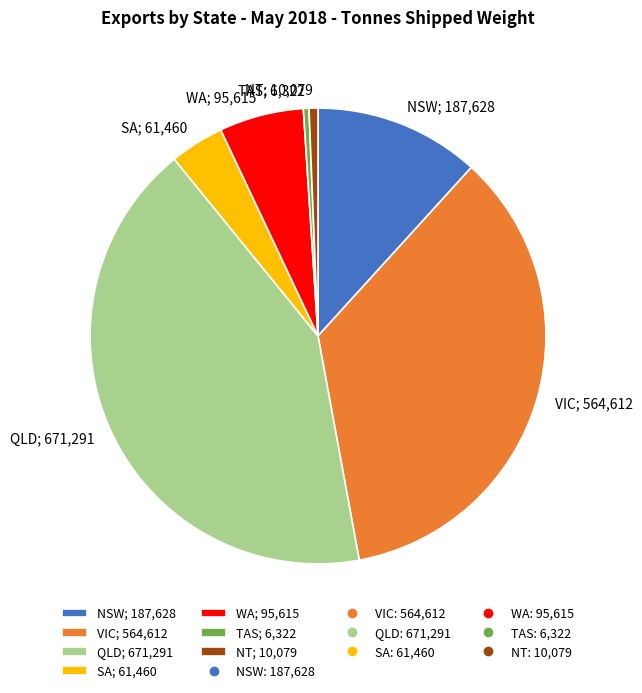

Combined, do QLD; 671,291 and SA; 61,460 account for over 50%?

No